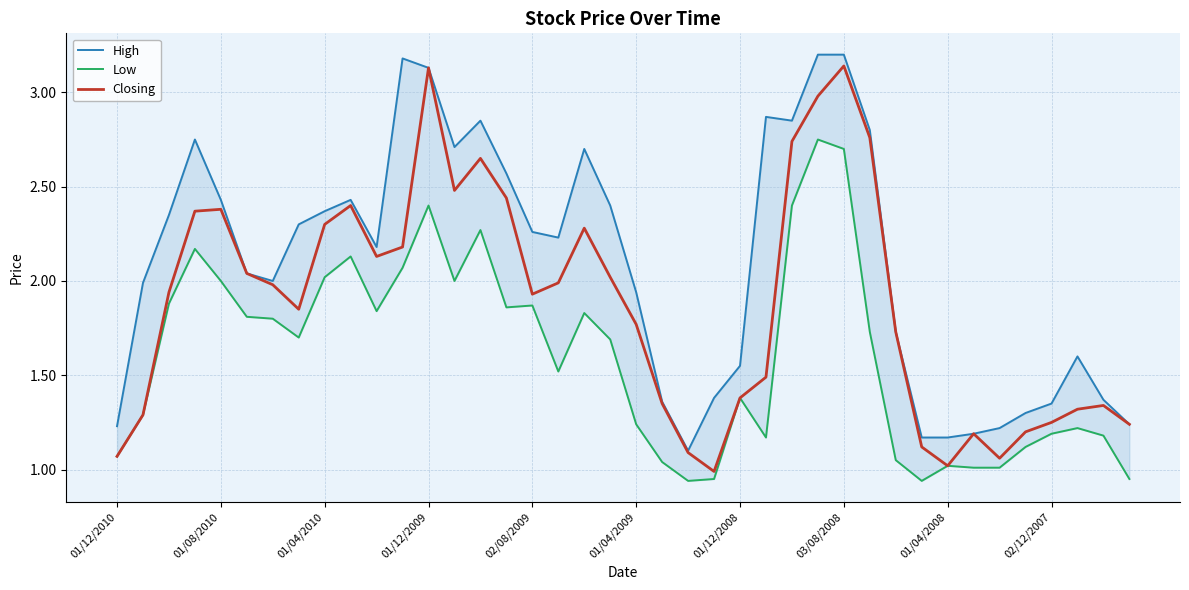

What is the value of the Low point at the 26th from the left?

1.2